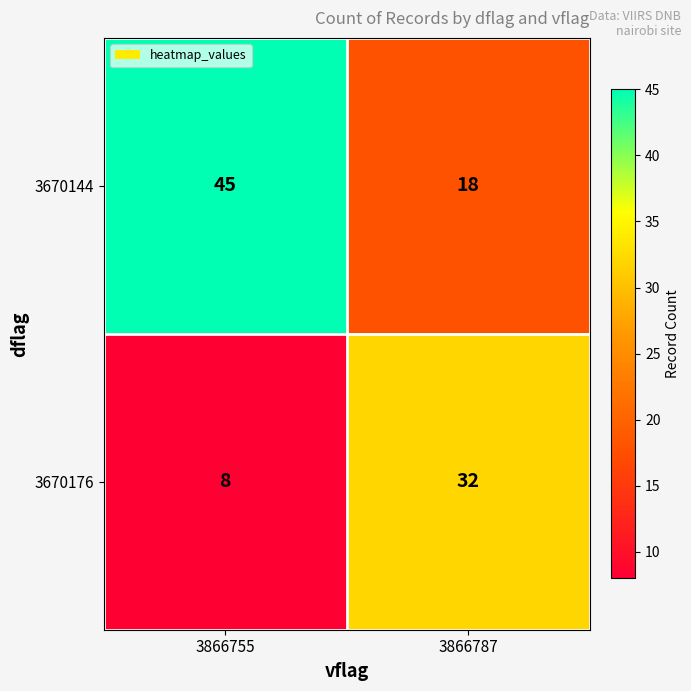

Which series has the widest spread of values?

3670144